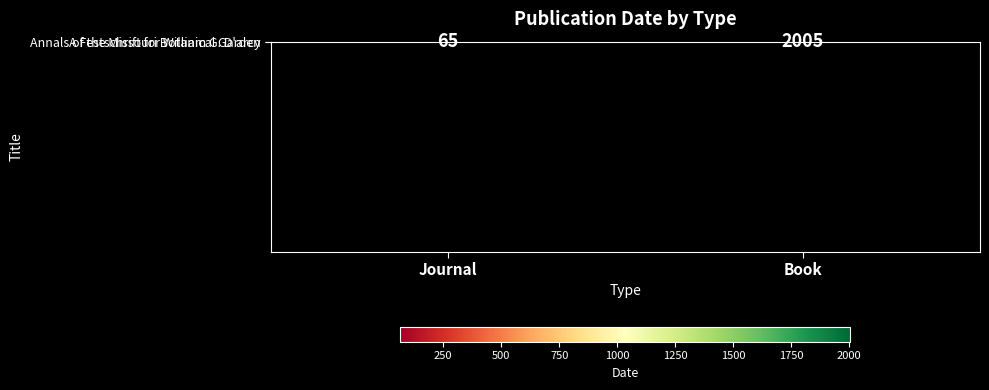

Is it true that A Festschrift for William G. D'arcy equals 2005 at Book?

True